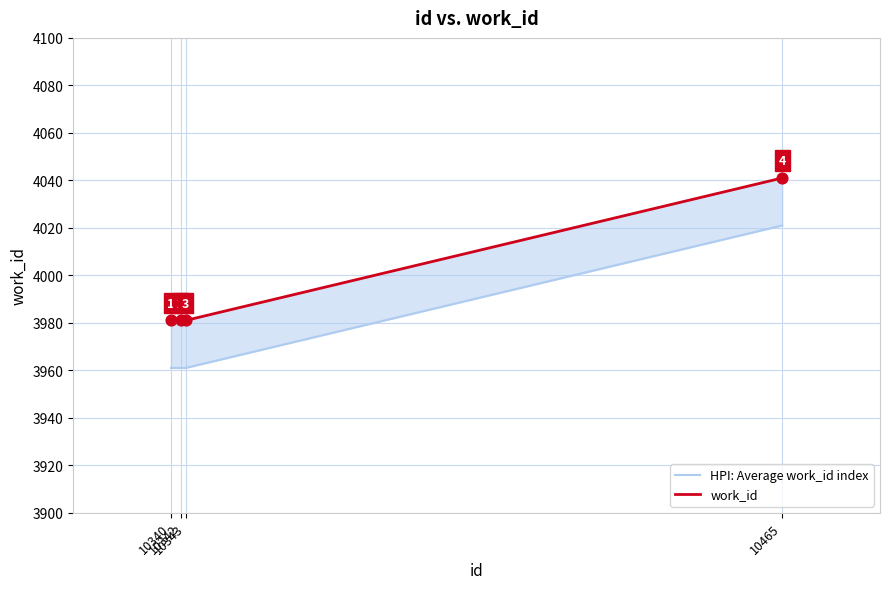

Which series has the largest Y range (max minus min)?

HPI: Average work_id index